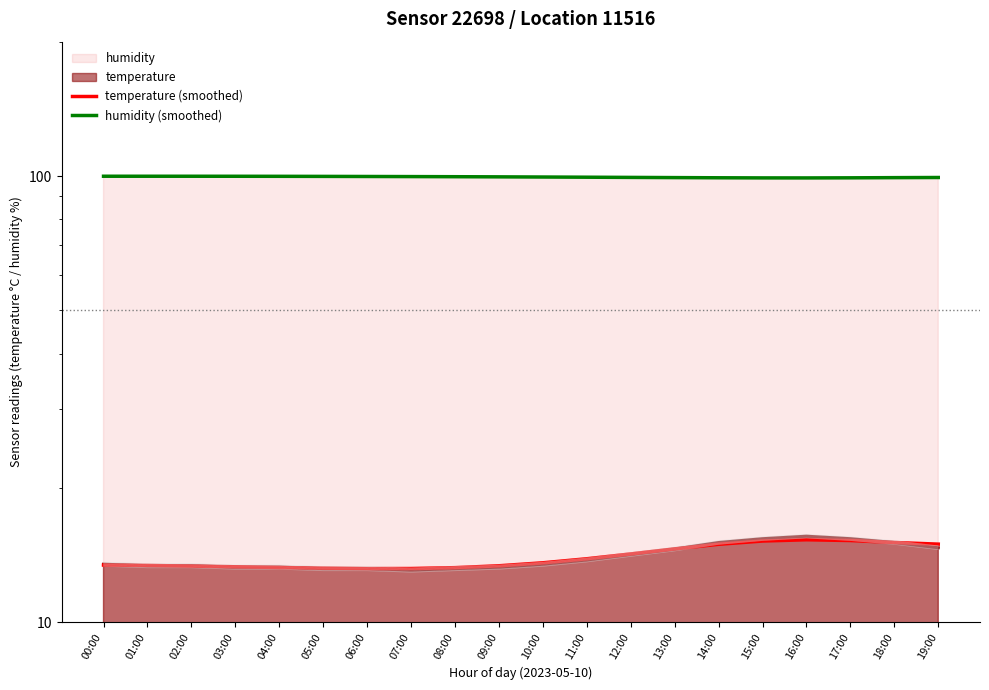

The humidity (smoothed) series shows 63.2 at 15:00. True or false?

False